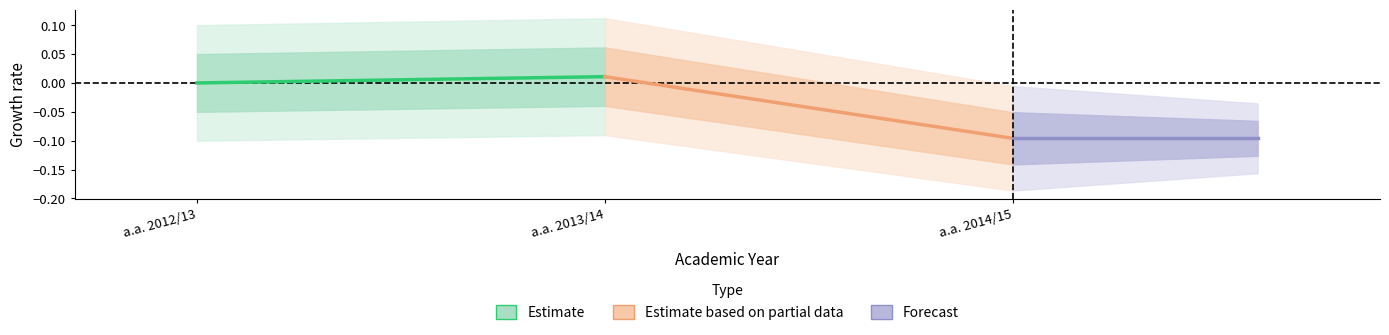

What is the label of the 2nd point from the left?

a.a. 2013/14